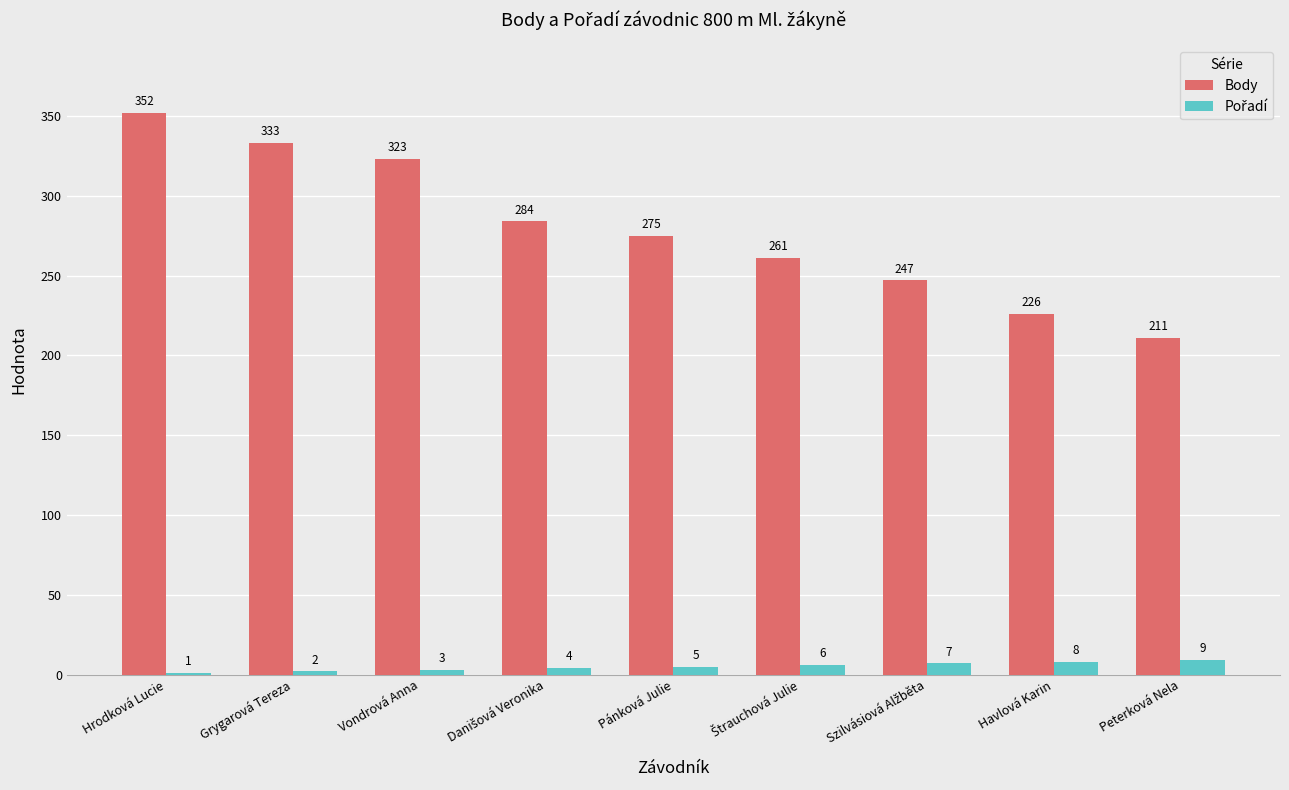

At which label does Body first exceed 275?

Hrodková Lucie